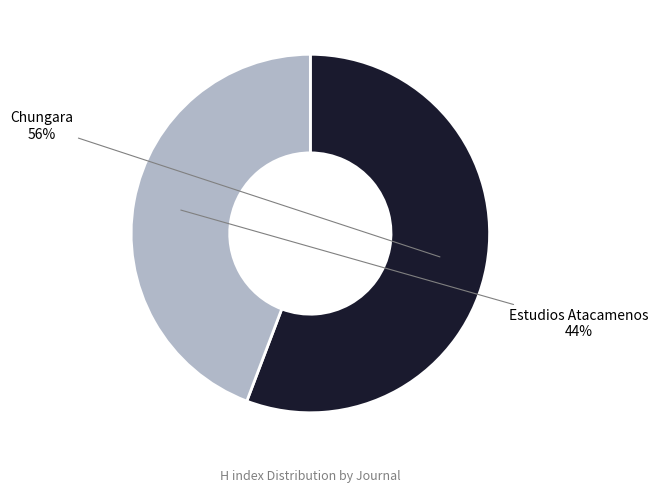

To the nearest percent, what is the average slice percentage?

50%